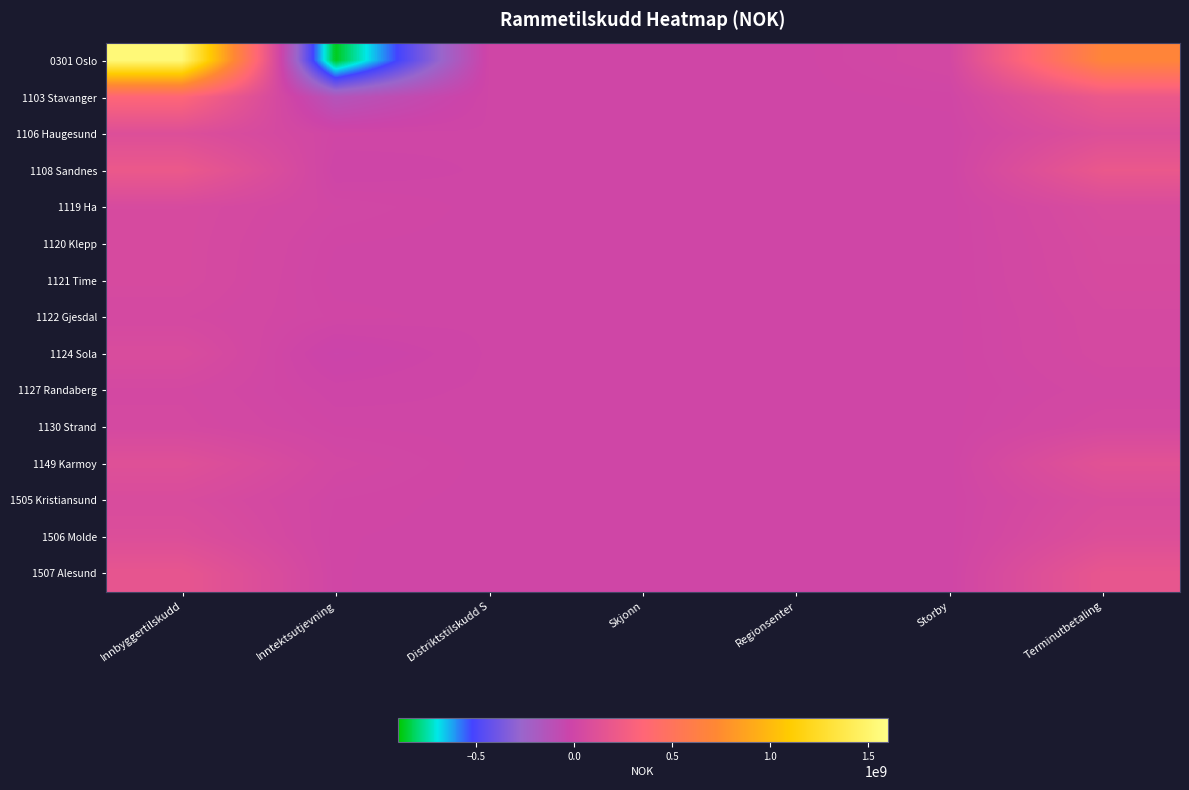

What is the spread (max minus min) of values at Storby?

27254300